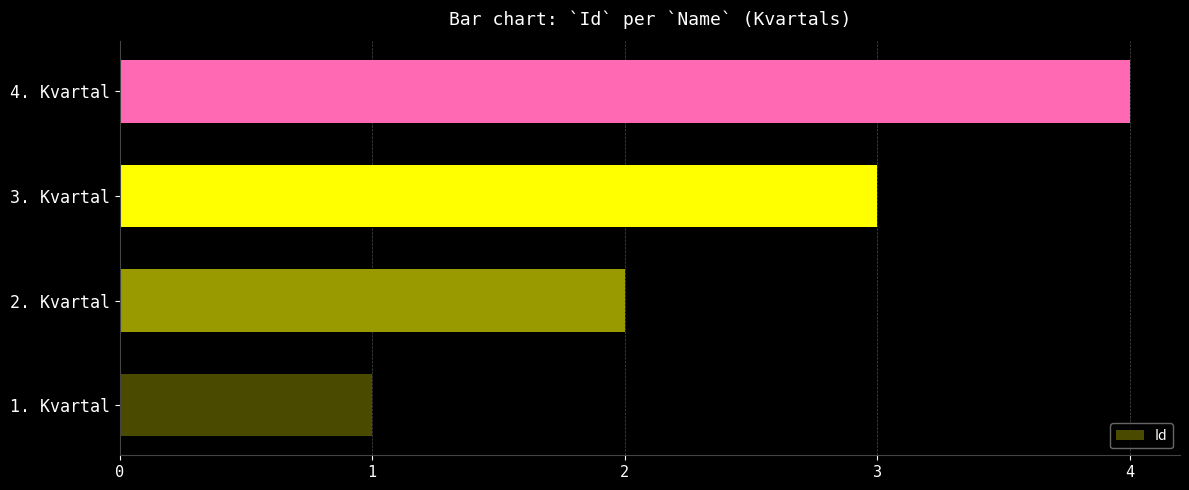

At which label is the value closest to 2?

2. Kvartal